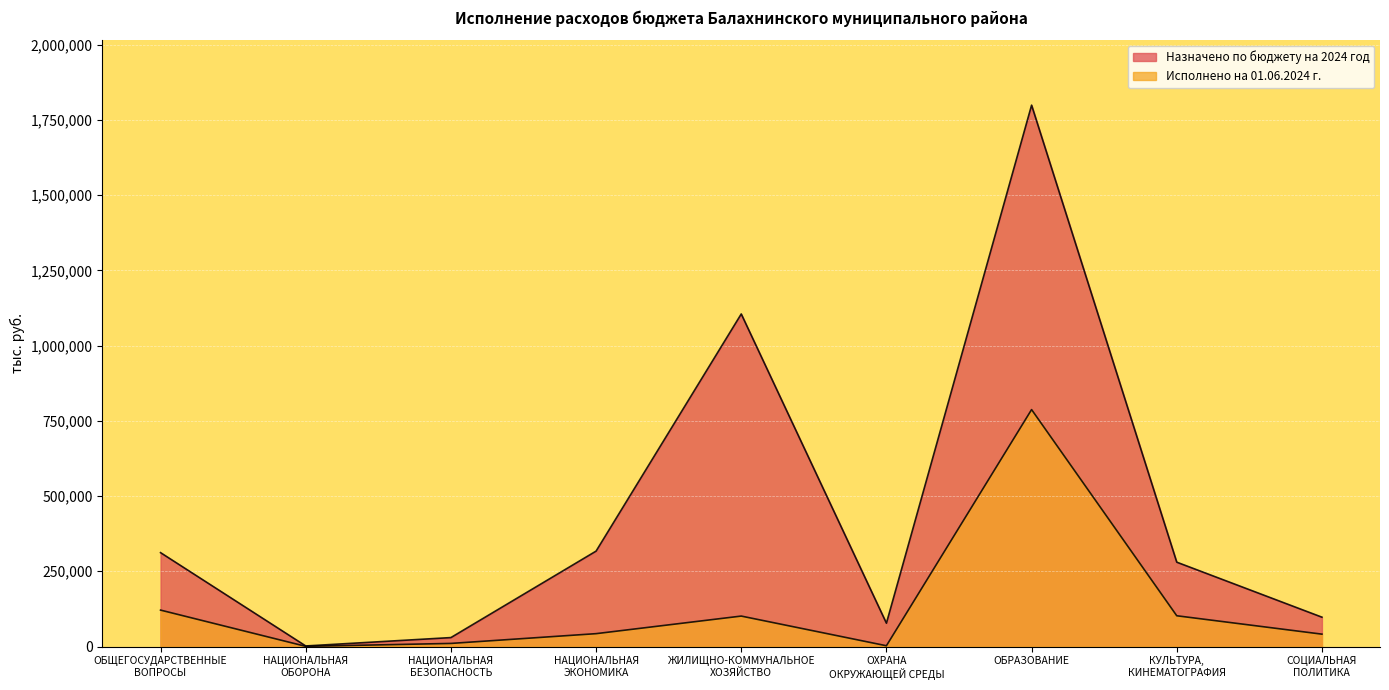

True or false: Исполнено на 01.06.2024 г. and Назначено по бюджету на 2024 год cross at least once.

False